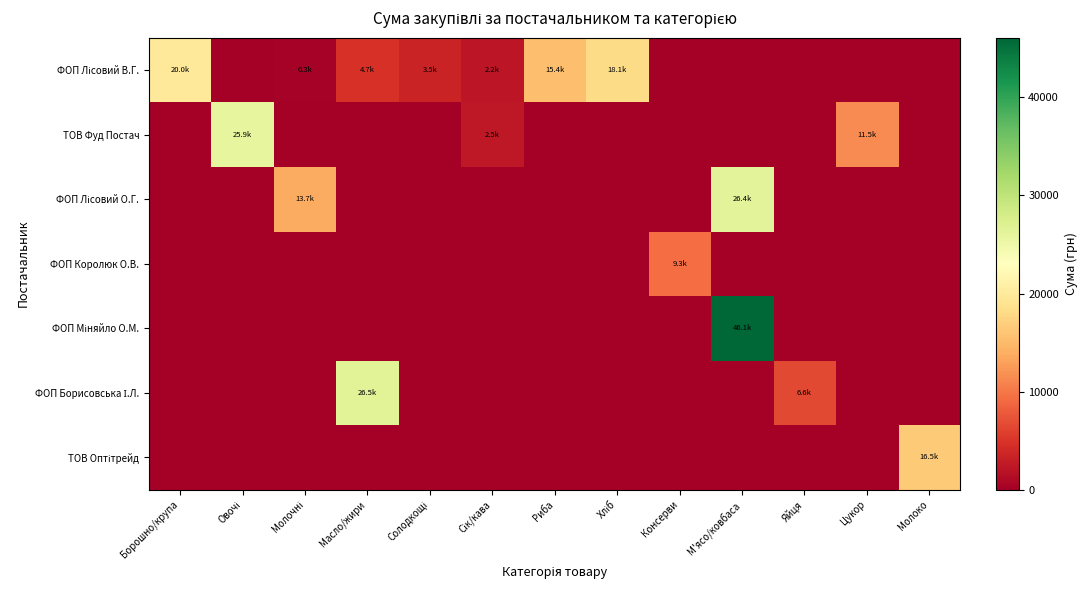

Which label corresponds to the smallest value in the chart?

Овочі